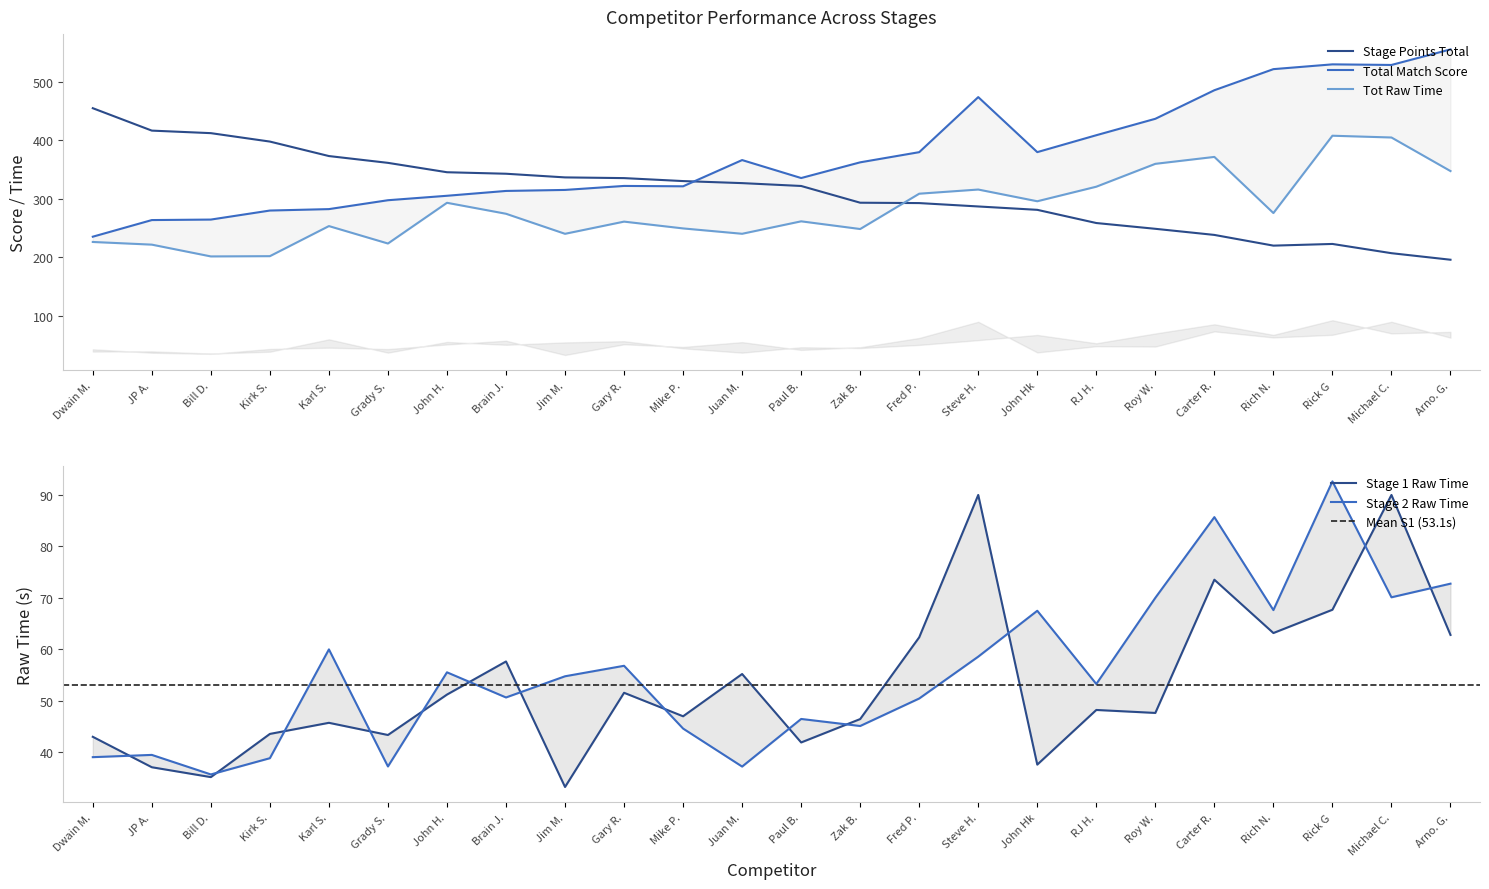

What is the difference between the maximum and second lowest values in the Stage 1 Raw Time series?

54.9